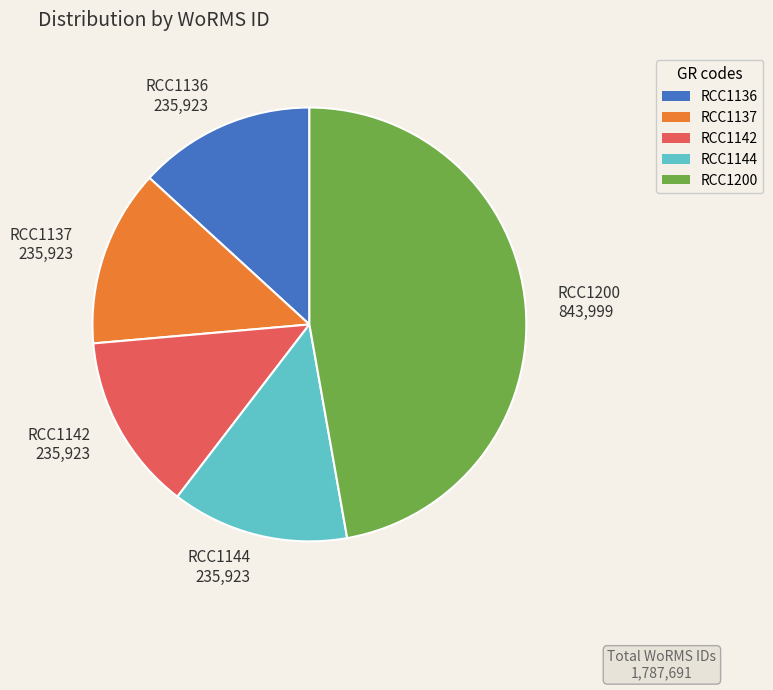

What is the ratio of the value at RCC1142 to the value at RCC1144?

1.0